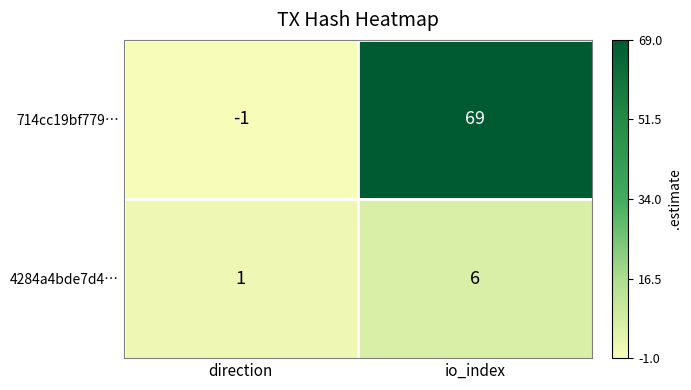

What is the sum of all 714cc19bf779… values?

68